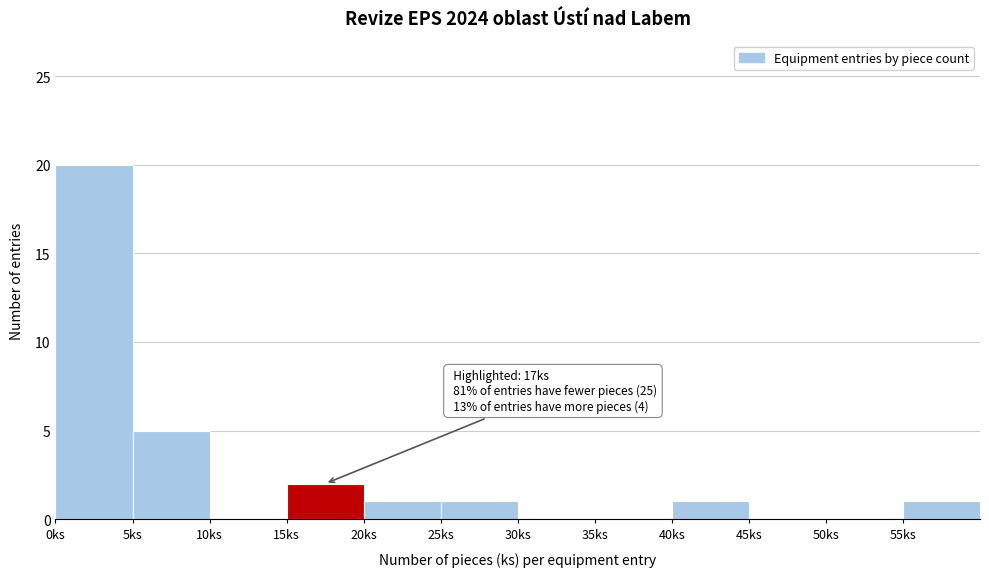

Over which range of the x-axis is the bar tallest?

0 to 5